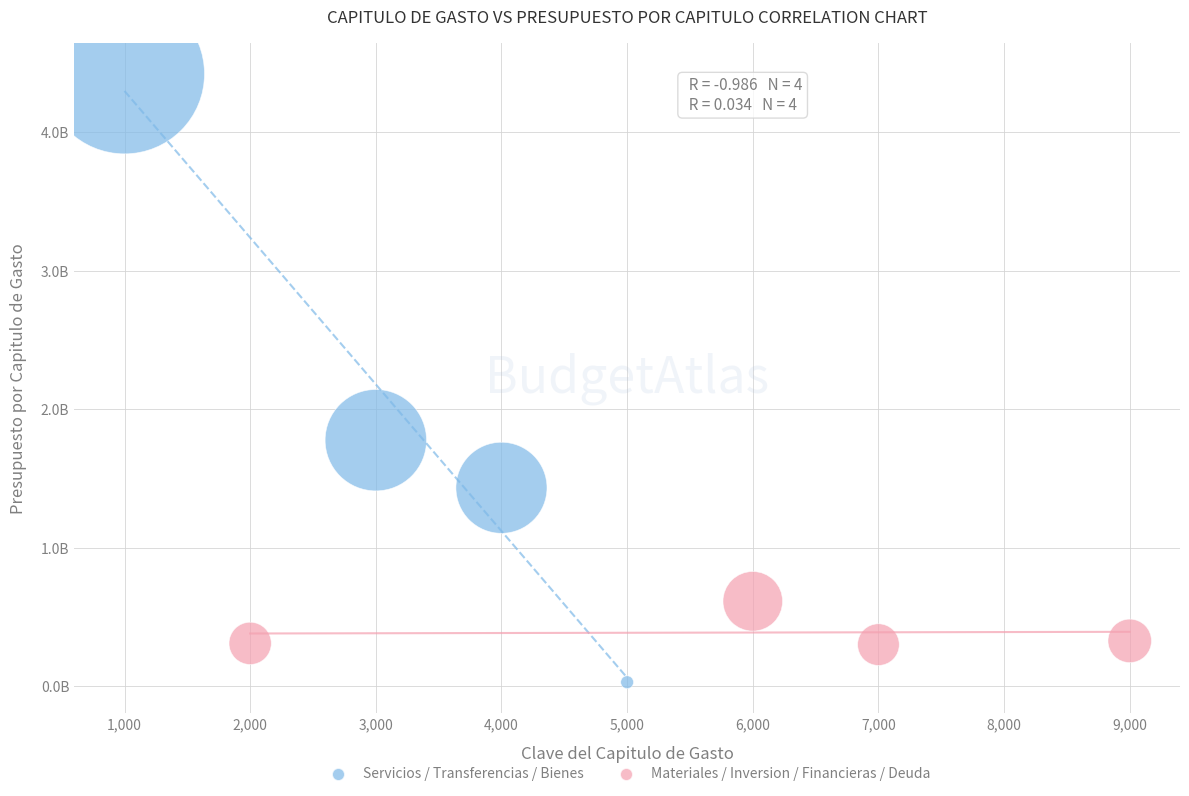

Which series has the largest Y range (max minus min)?

Servicios / Transferencias / Bienes